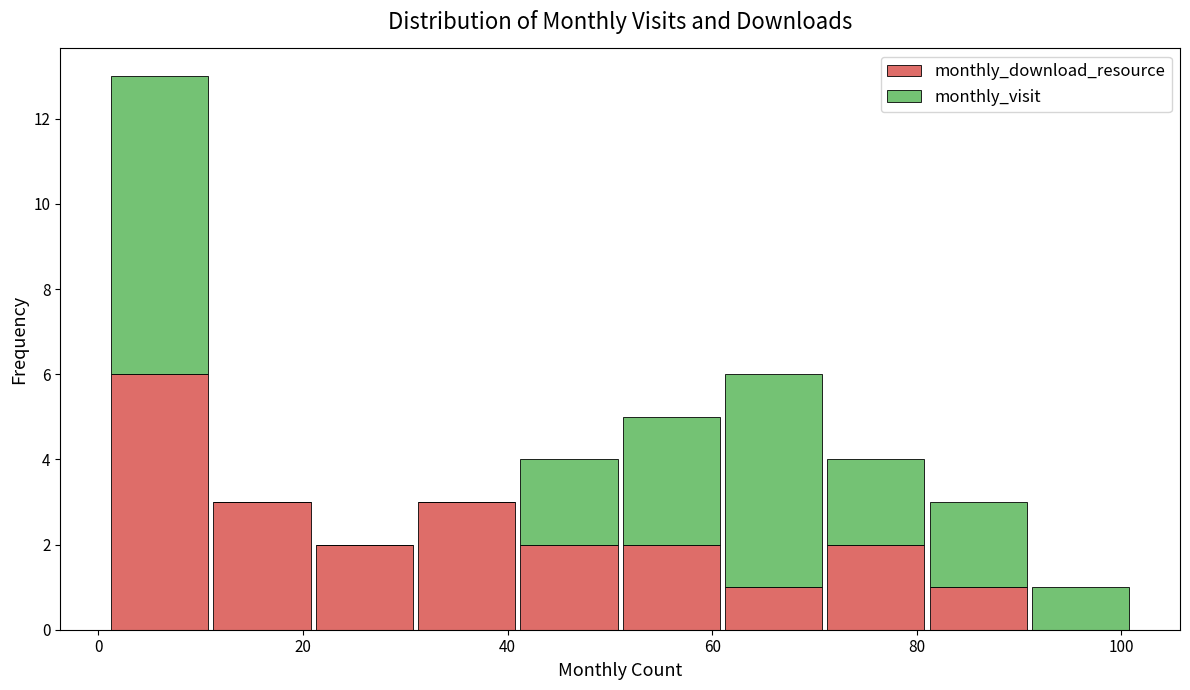

Which range on the x-axis has the tallest stacked bar (by total height)?

1 to 11